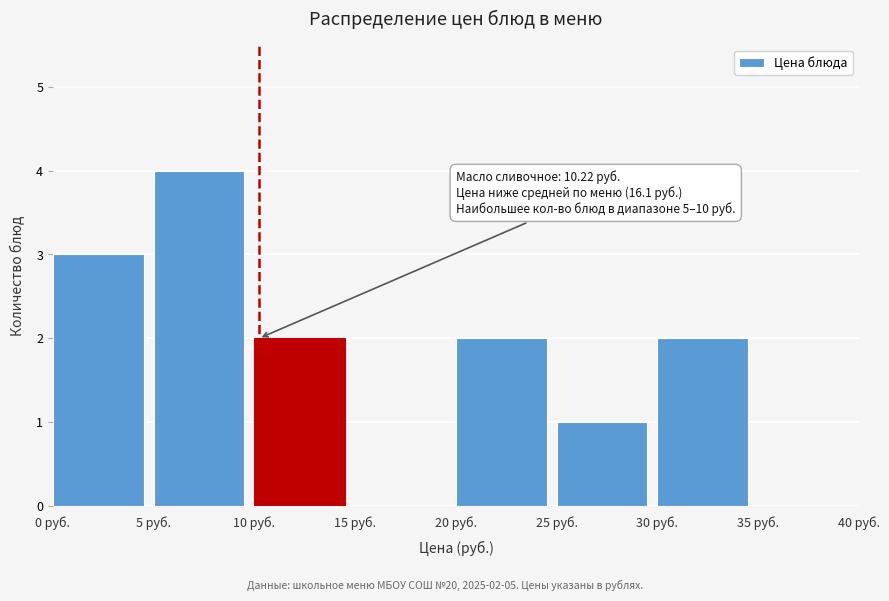

Which range on the x-axis has the tallest bar?

5 to 10